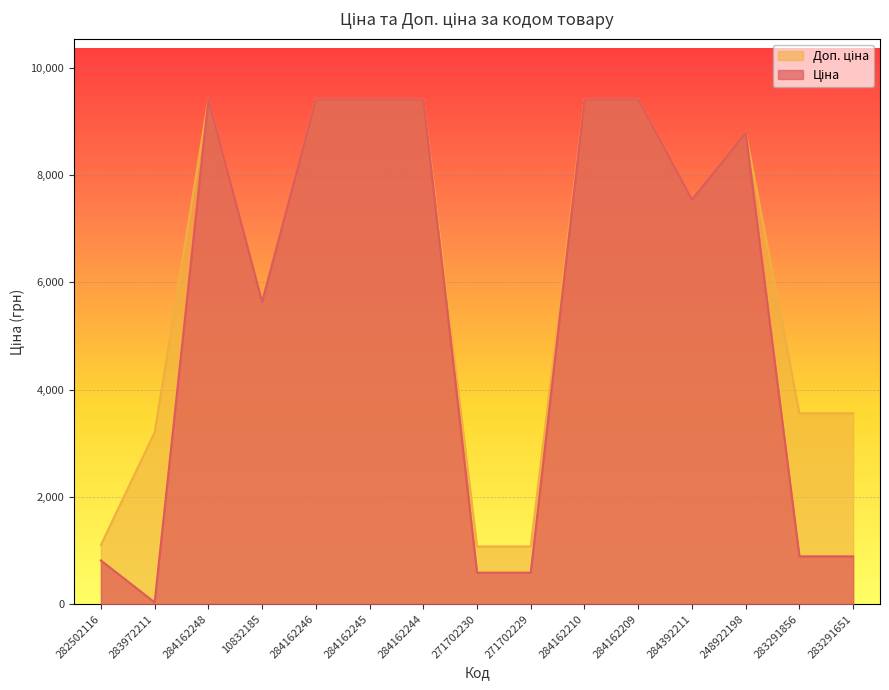

What is the sum of the Доп. ціна values at 284162210 and 284162248?

18833.7